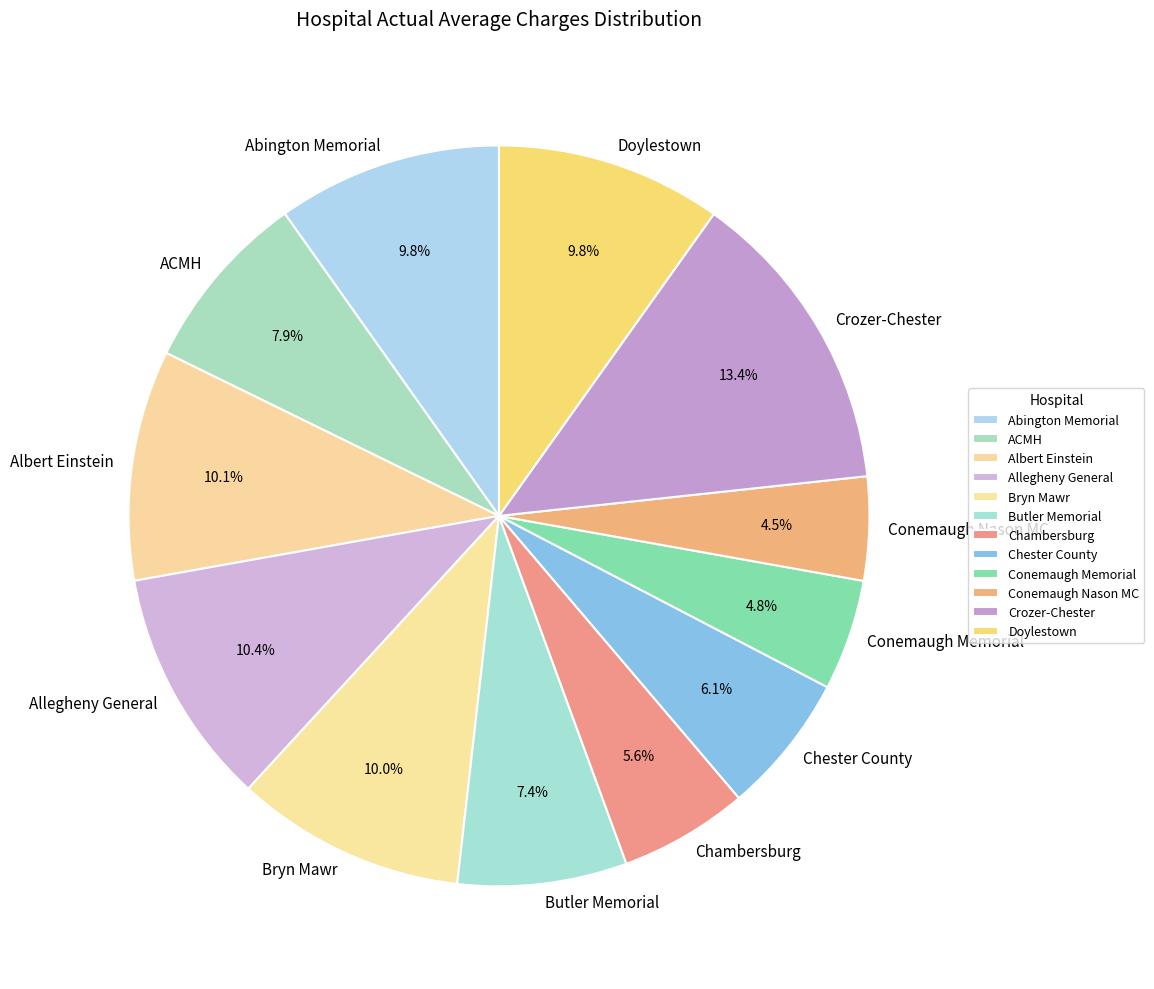

Is Conemaugh Memorial the majority of the pie?

No